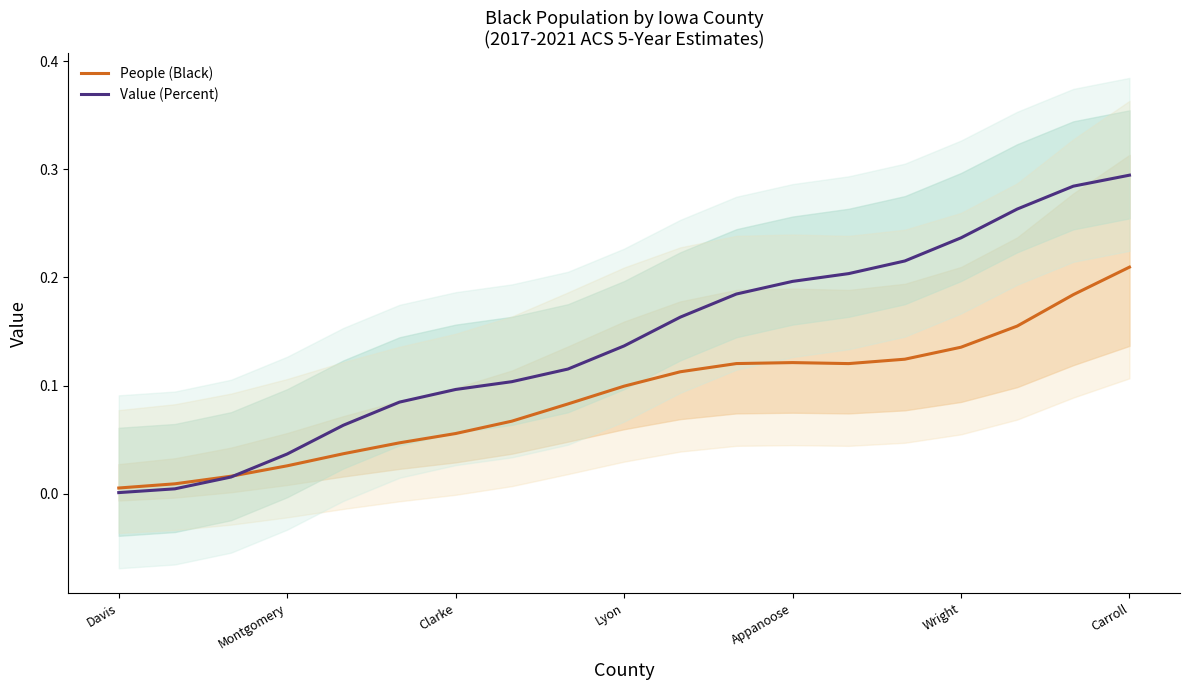

Which series has the widest spread of values?

Value (Percent)